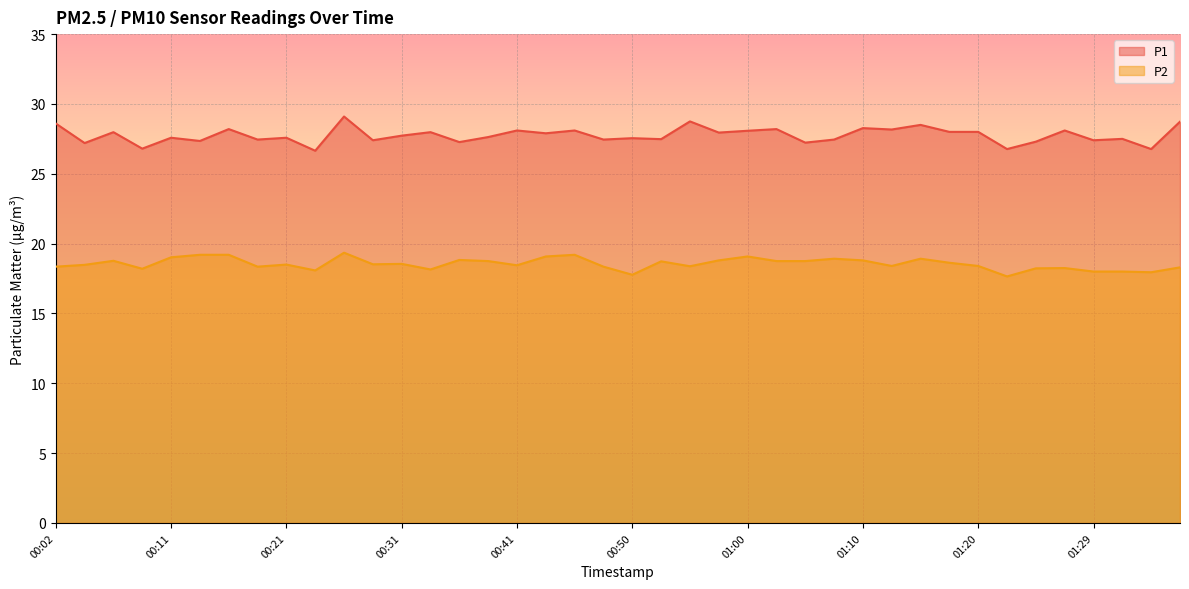

Which series has the largest range (max minus min)?

P1